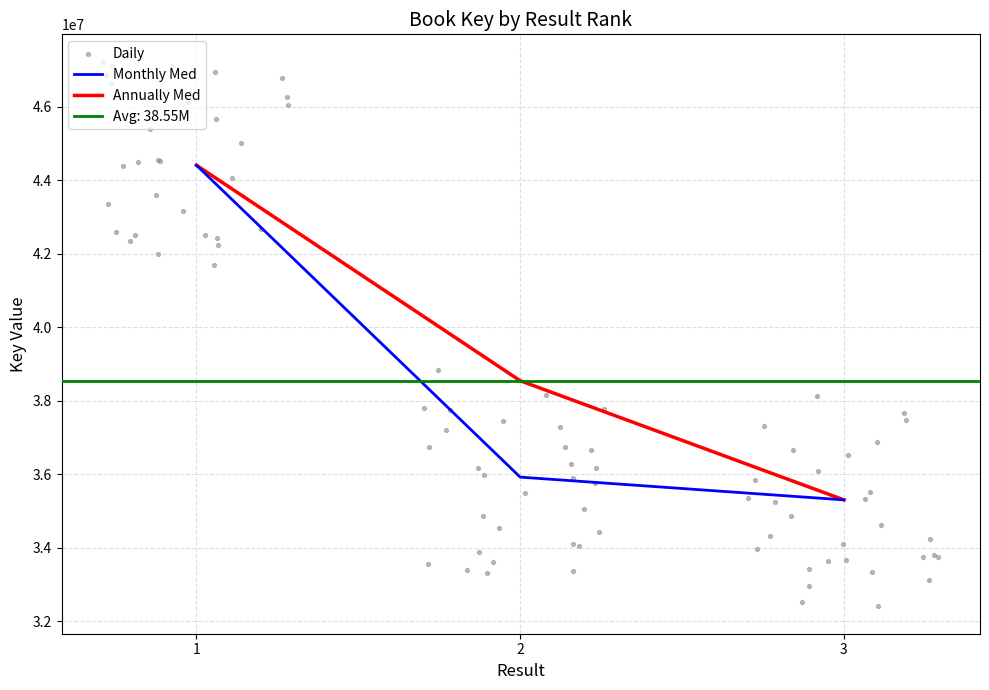

Which has a higher value, 1 or 2?

1